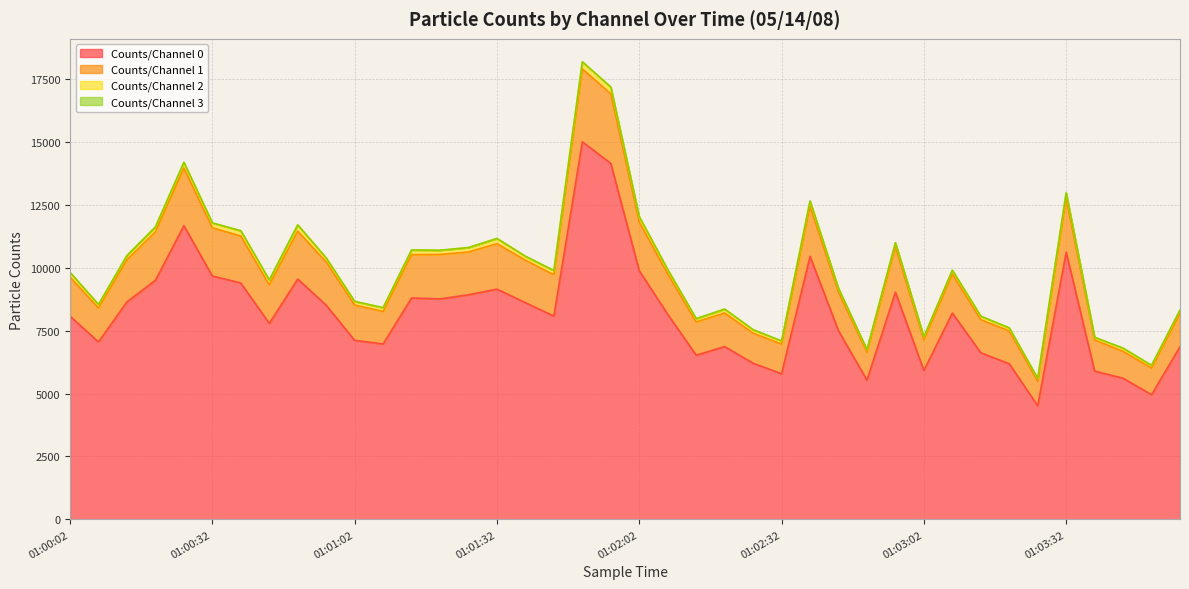

What is the lowest value of the Counts/Channel 0 series?

4516